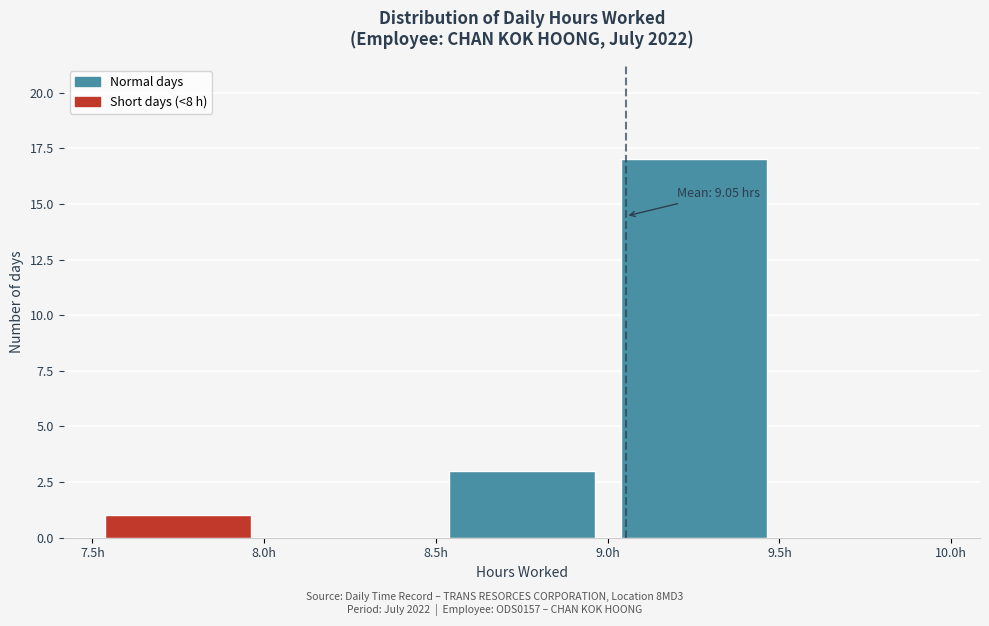

Over which range of the x-axis is the bar tallest?

9.0 to 9.5